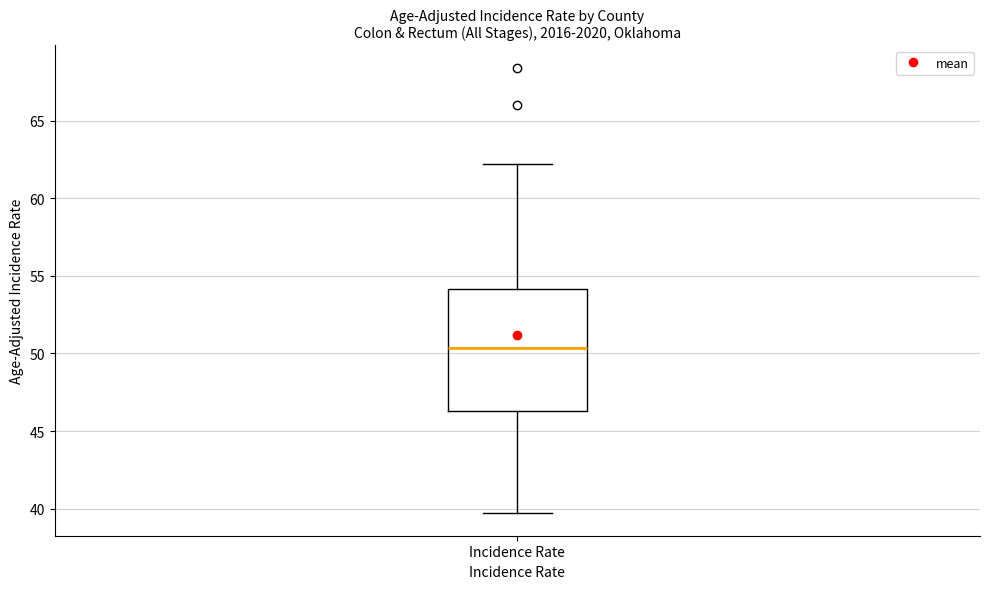

Read this box plot against the y-axis: the position of the median line, the range covered by the box, and the ends of both whiskers. The values are not printed on the chart, so give them approximately, as read against the axis.

median 50.5, box 46.5 to 54.0, whiskers 39.5 to 62.0